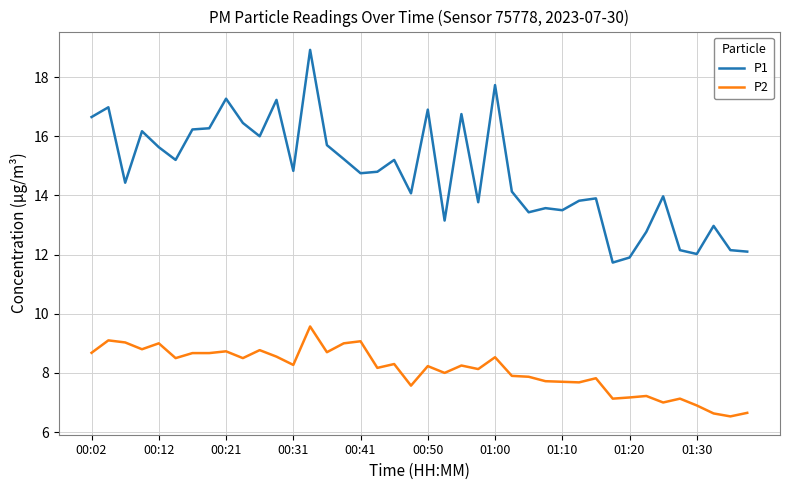

List the series in order of their overall mean, highest first.

P1, P2